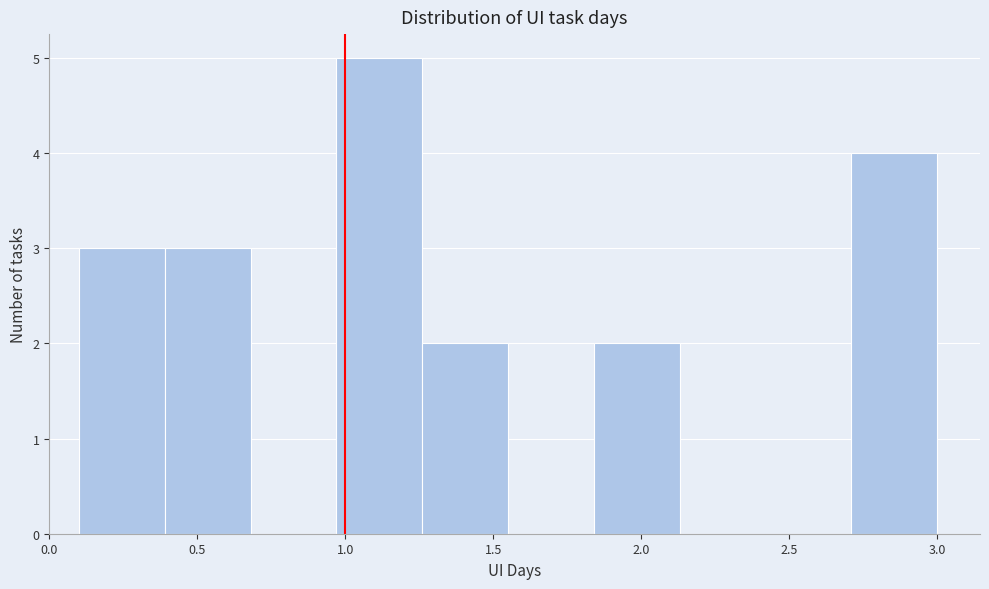

Which range on the x-axis has the tallest bar?

0.97 to 1.26